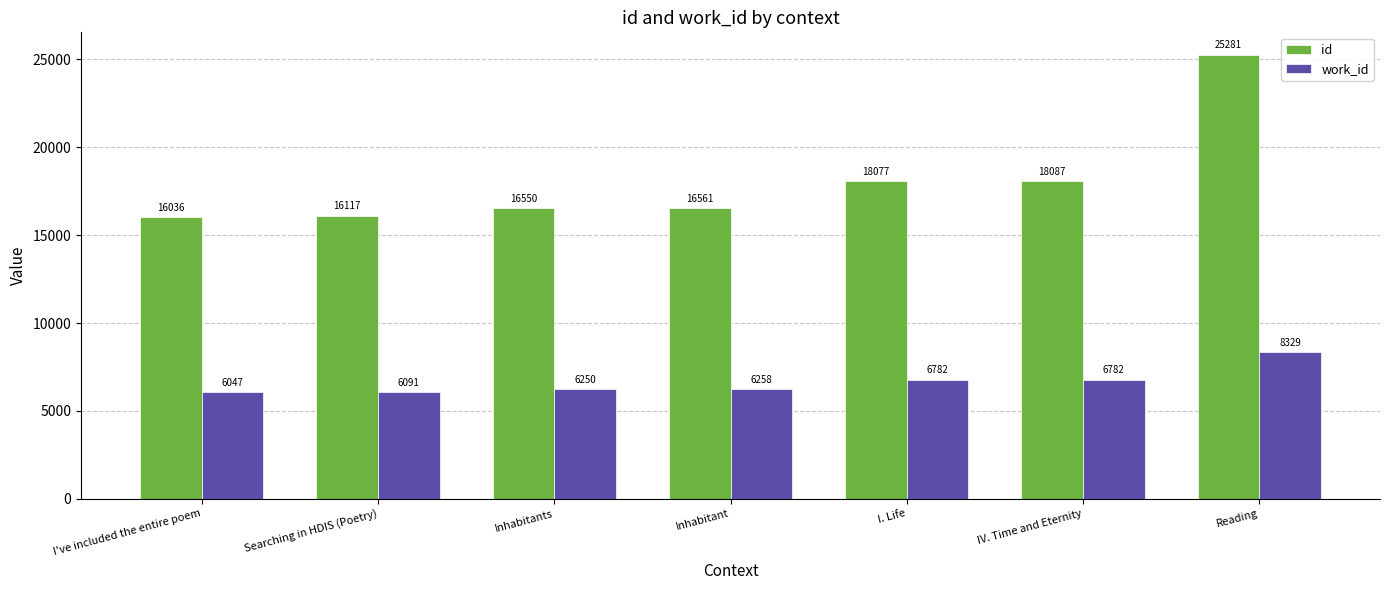

What is the difference between the id values at Inhabitant and Reading?

8720